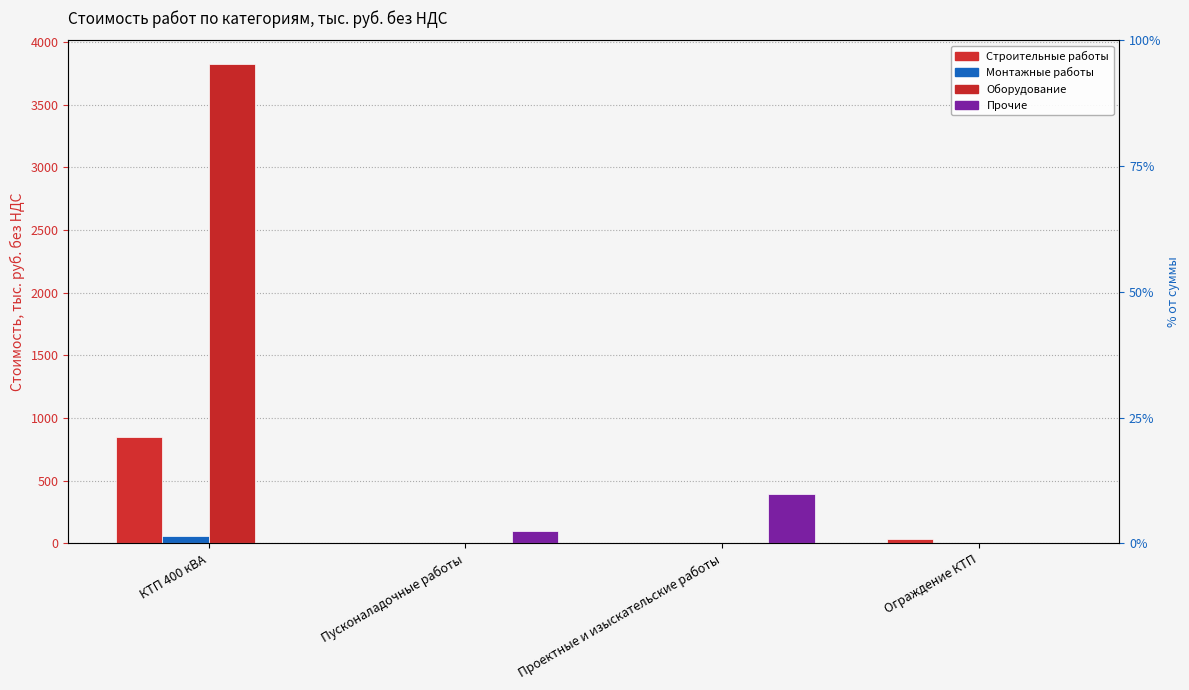

Which category has the lowest value in the Оборудование series?

Пусконаладочные работы